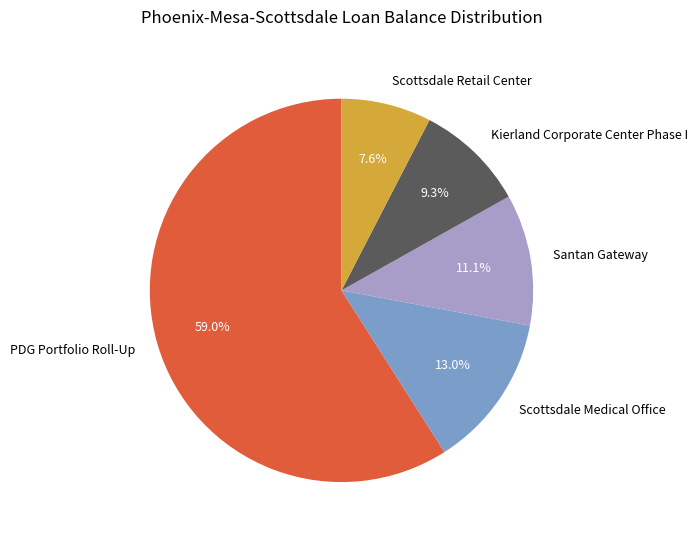

To the nearest percent, what percentage of the pie is Scottsdale Retail Center?

8%